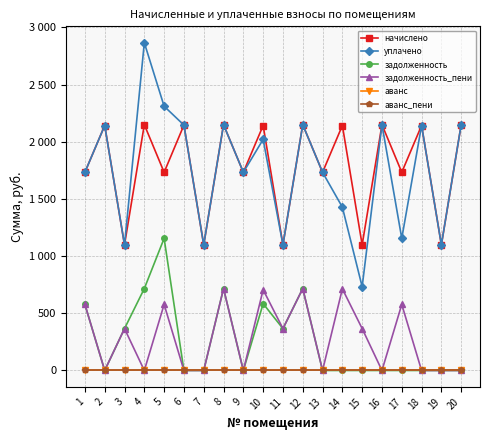

True or false: задолженность and начислено intersect in this chart.

False